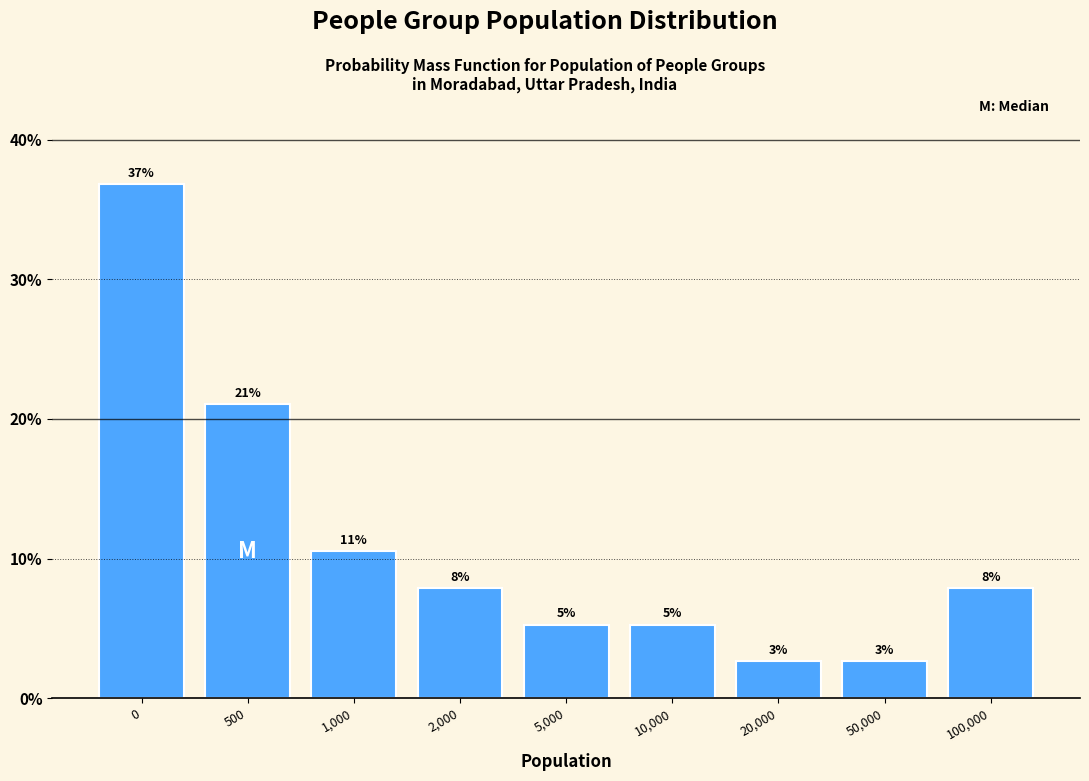

Does the chart contain any negative values?

No